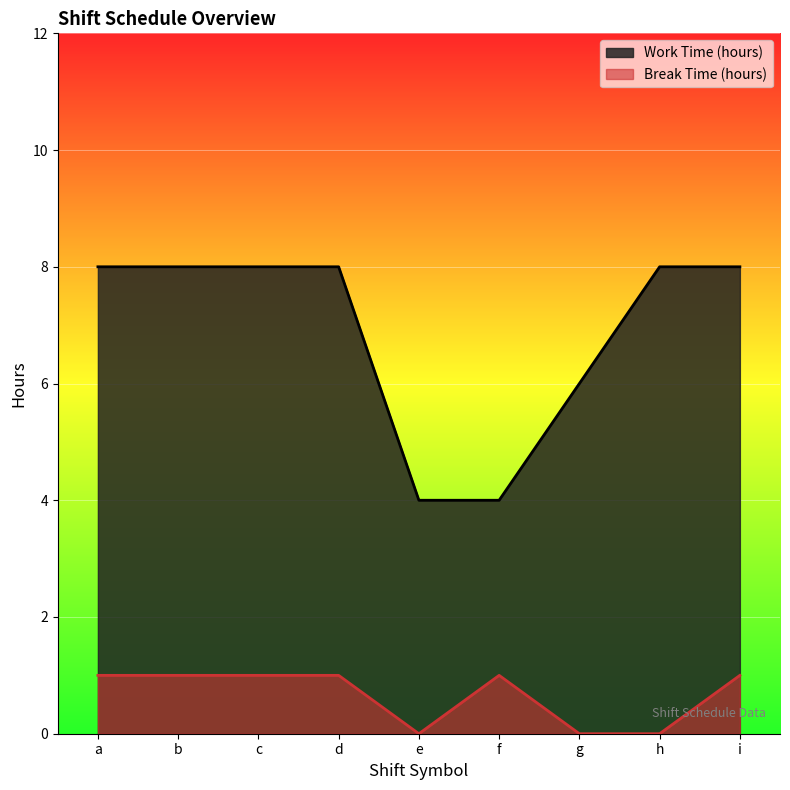

What is the highest value of the Break Time (hours) series?

1